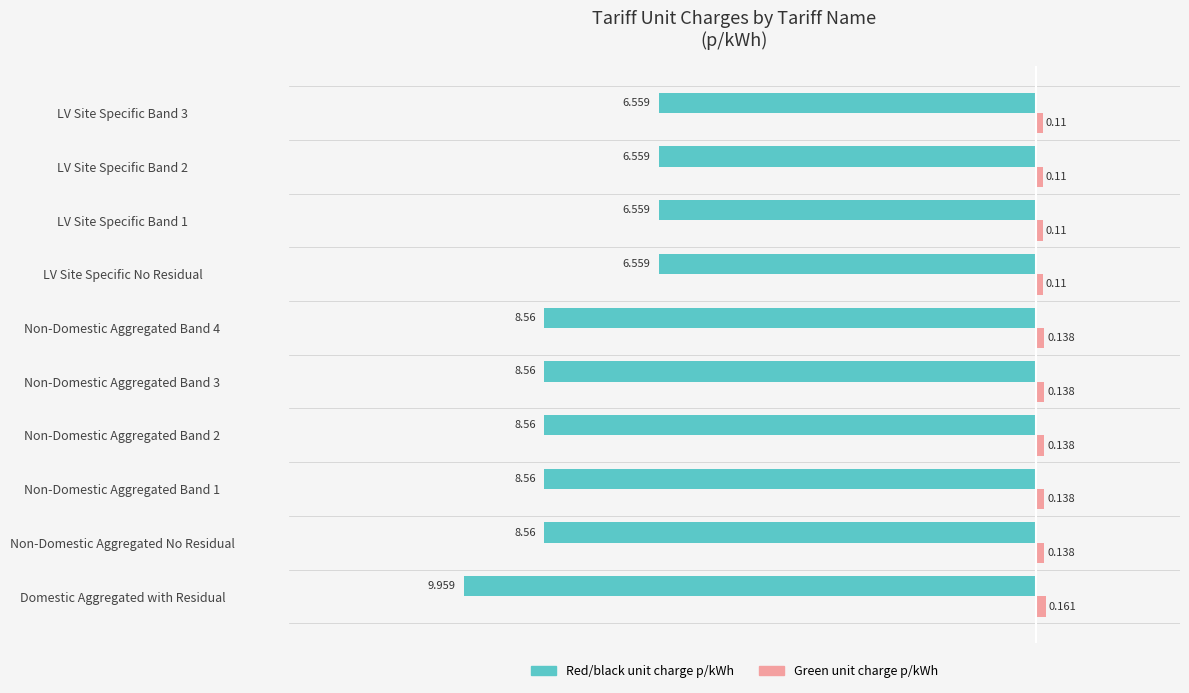

Which series changed the most between Domestic Aggregated with Residual and Non-Domestic Aggregated Band 1?

Red/black unit charge p/kWh